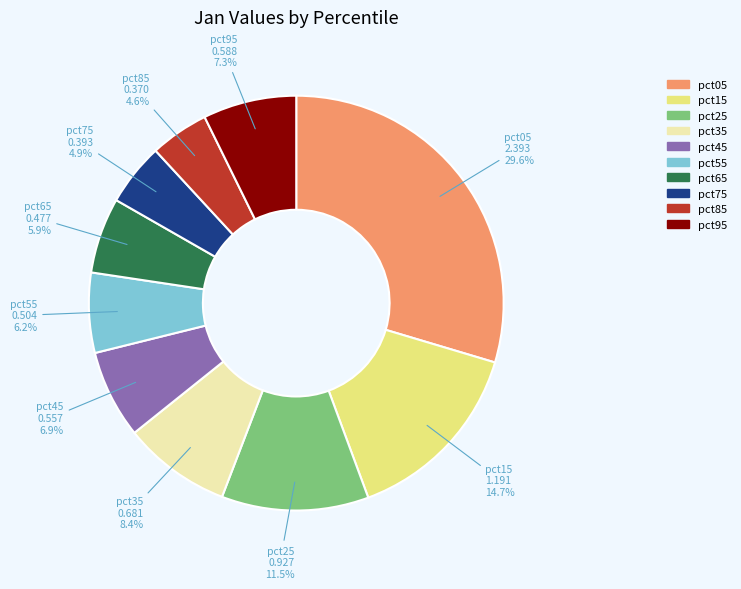

True or false: pct35 accounts for 8% of the total.

True